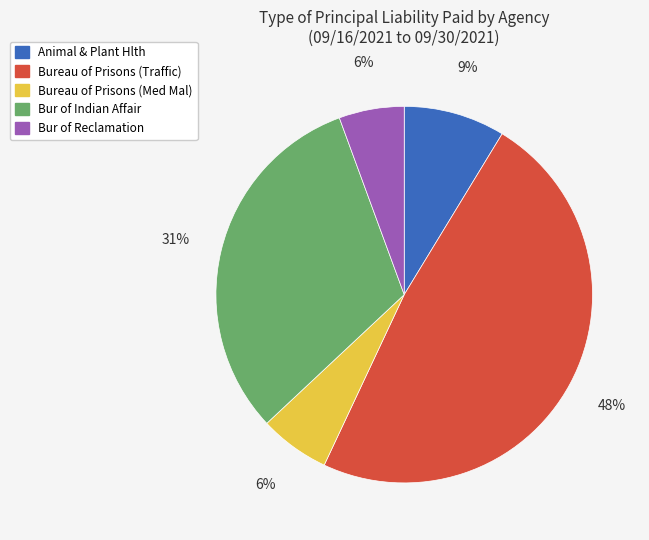

Which category has the biggest portion of the pie?

Bureau of Prisons (Traffic)